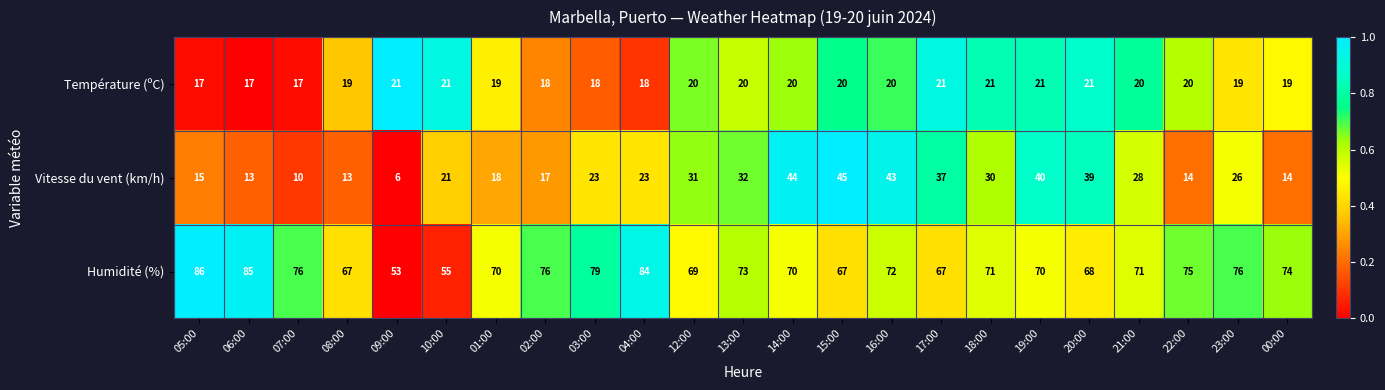

What is the minimum value for Humidité (%)?

53